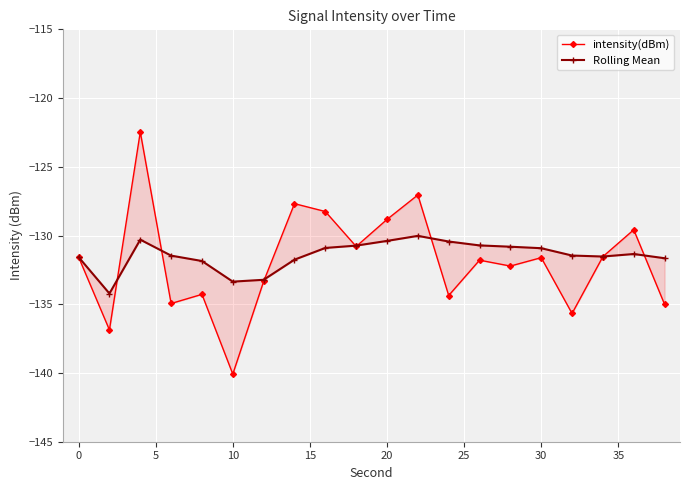

What is the lowest value of the Rolling Mean series?

-134.2